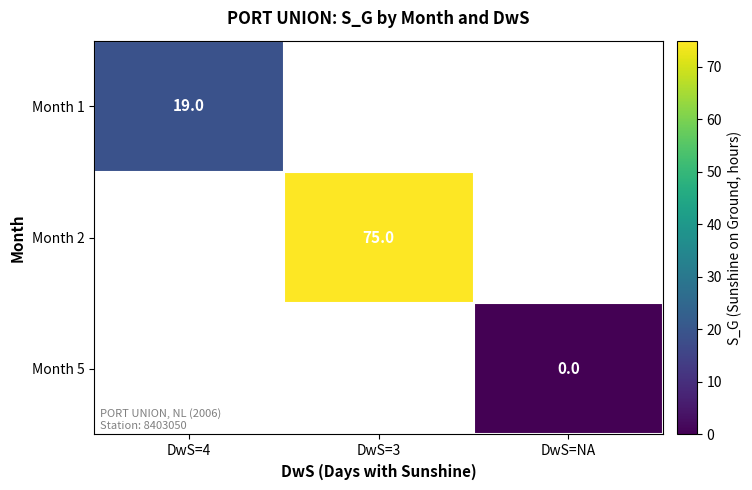

The value of Month 1 at DwS=4 is 19. True or false?

True